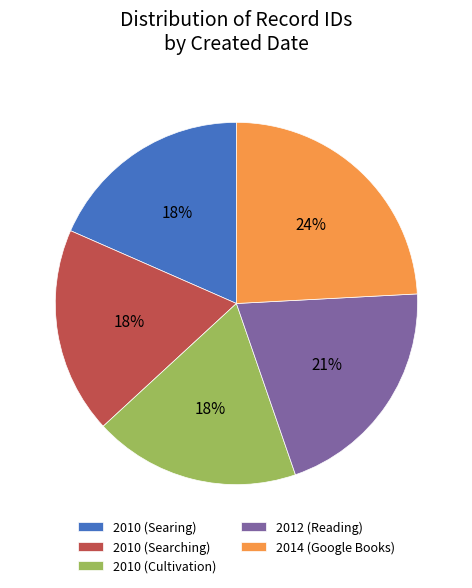

To the nearest percent, what is the difference between the largest and smallest slice percentages?

6%